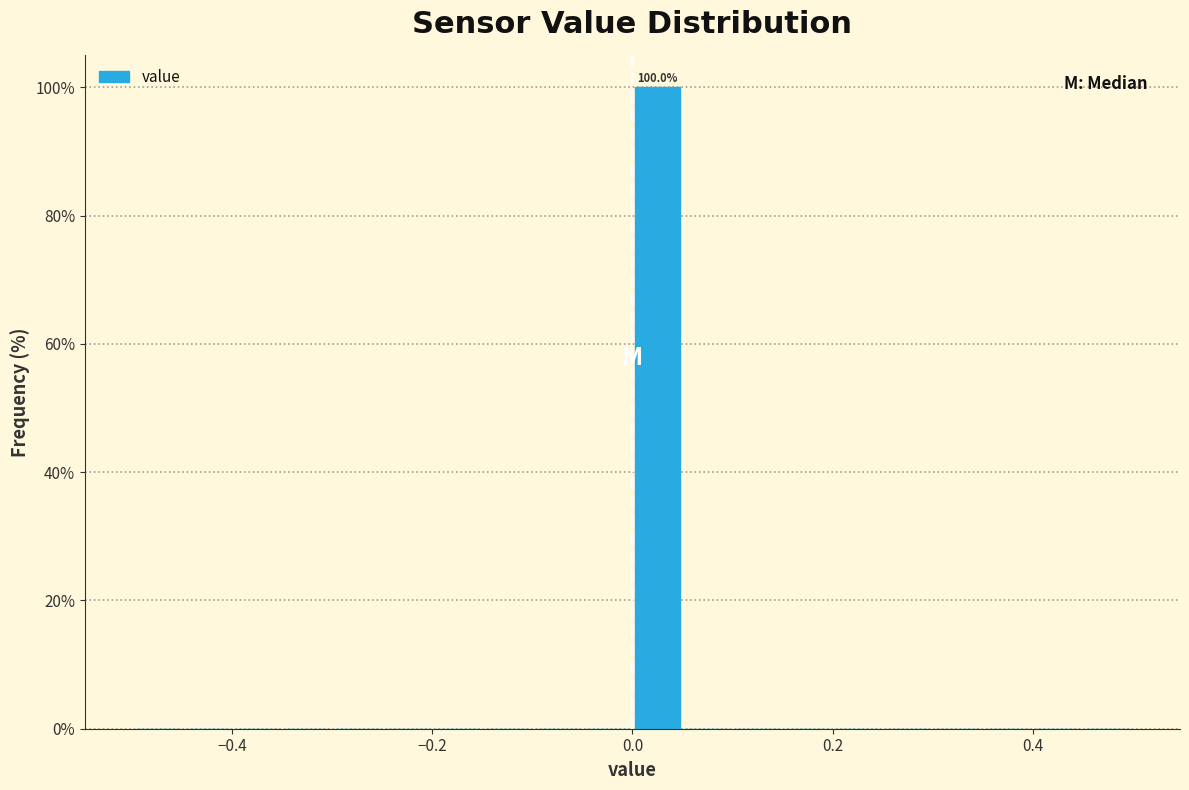

Read against the x-axis, roughly where is the centre of the tallest bar?

0.02